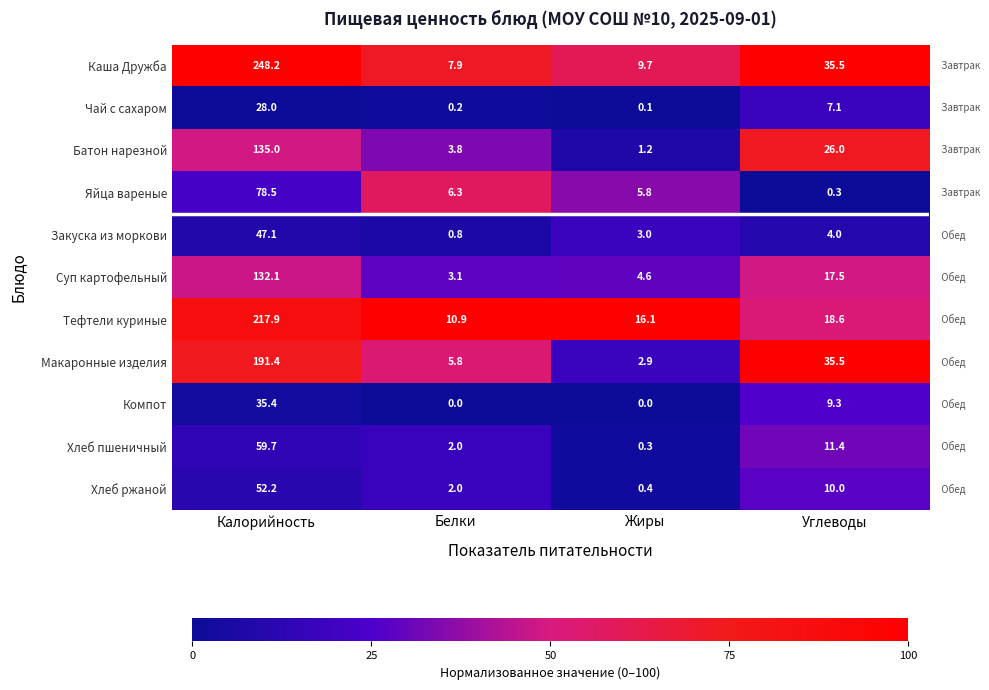

What is the difference between the second highest and second lowest values in the Каша Дружба series?

25.8